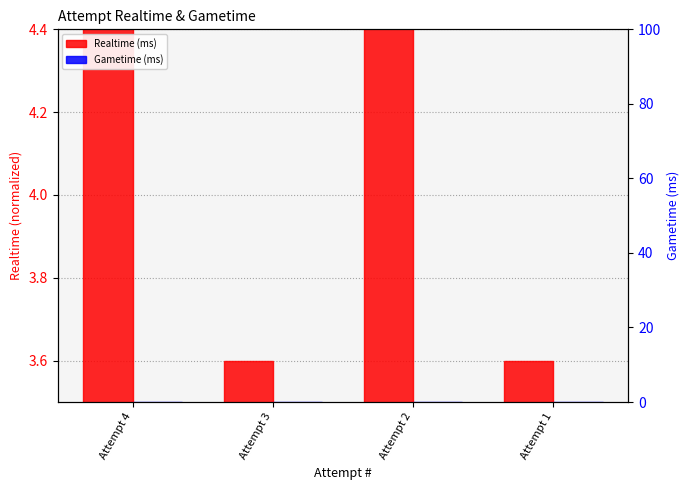

Reading left to right, transcribe all the data shown in this chart.

Realtime (ms): 7.7	3.6	7.8	3.6
Gametime (ms): 0.0	0.0	0.0	0.0